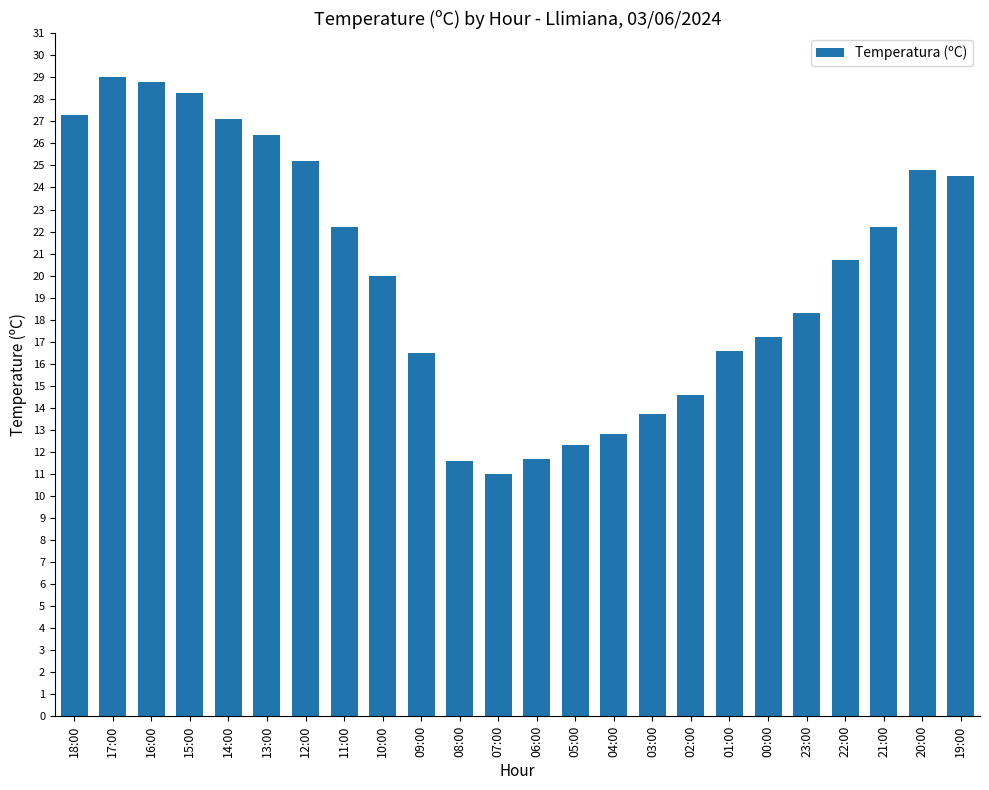

Where is the data nearest to the value 20?

10:00